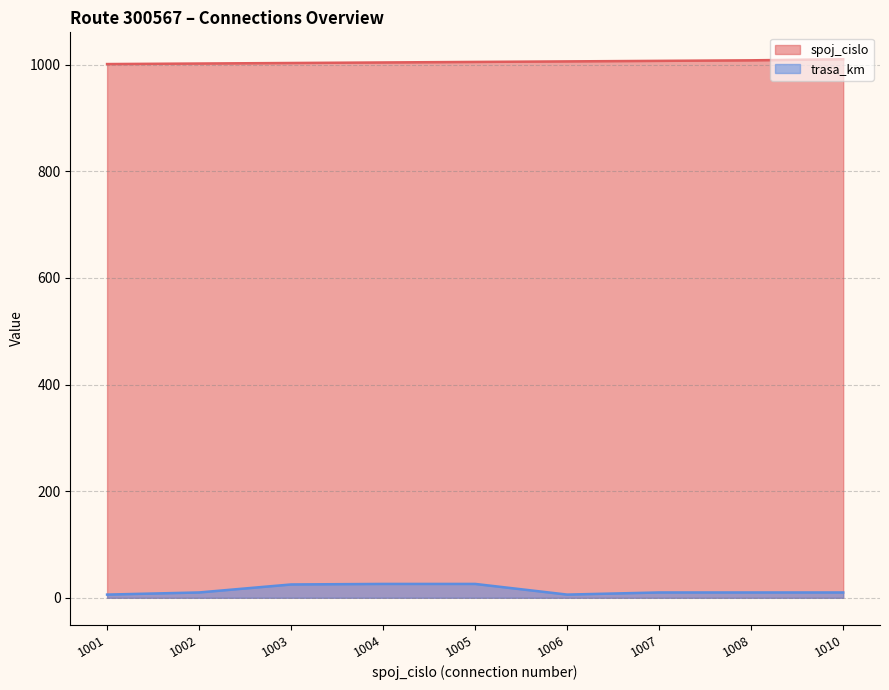

Read the spoj_cislo value at 1004.

1004